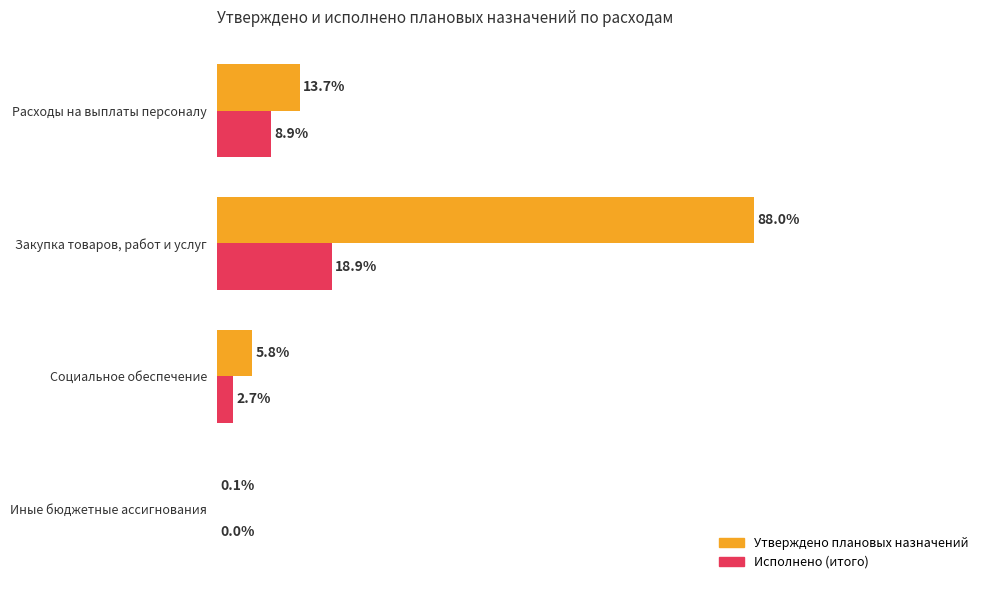

Which series has the largest total across all categories?

Утверждено плановых назначений